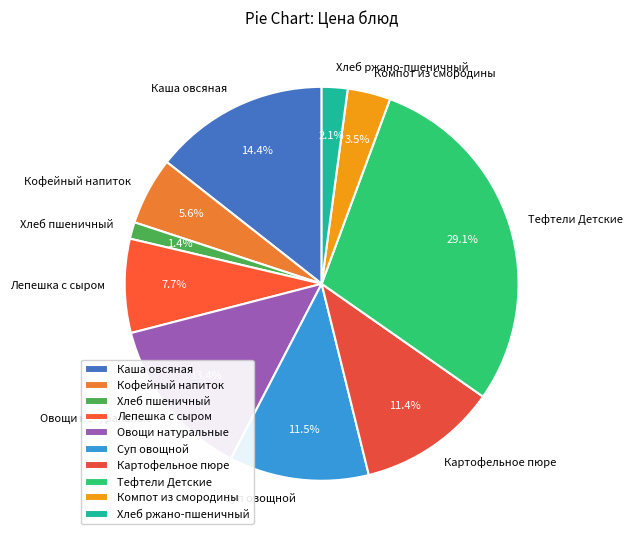

Count the number of slices in the pie.

10